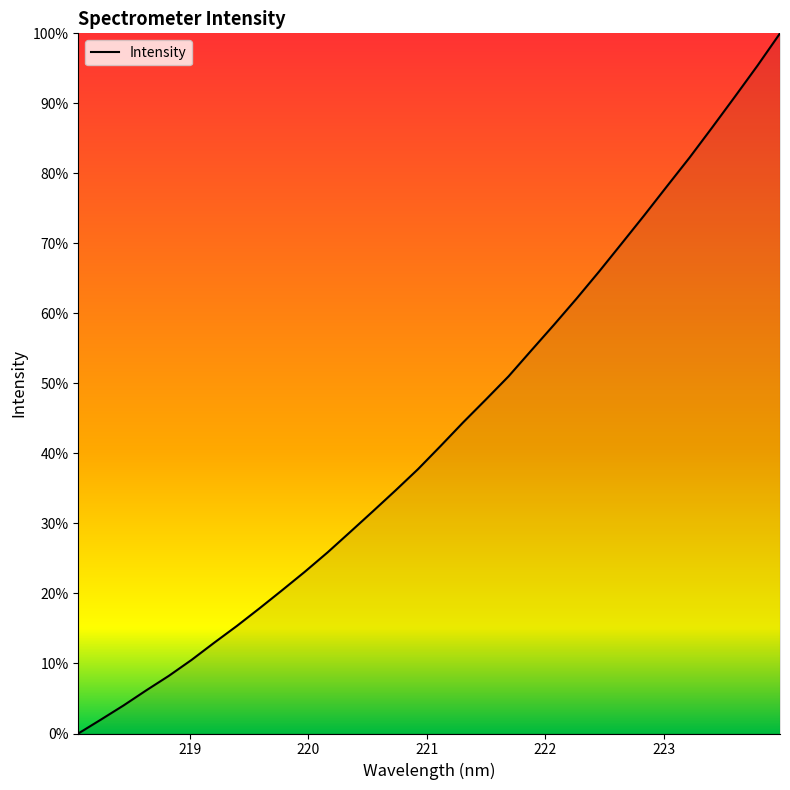

What is the greatest value displayed?

100.0